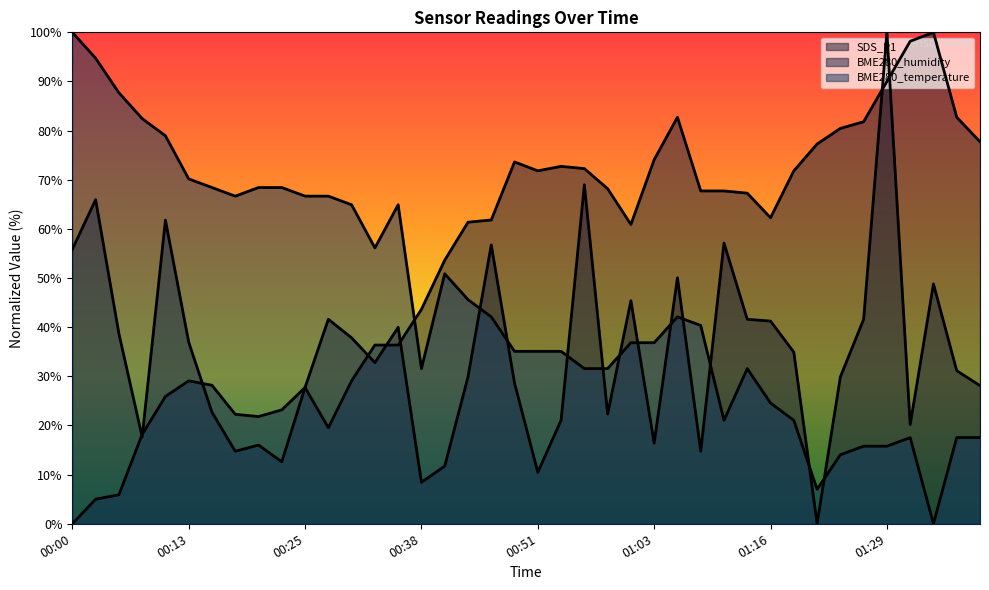

How many lines are shown in the chart?

3